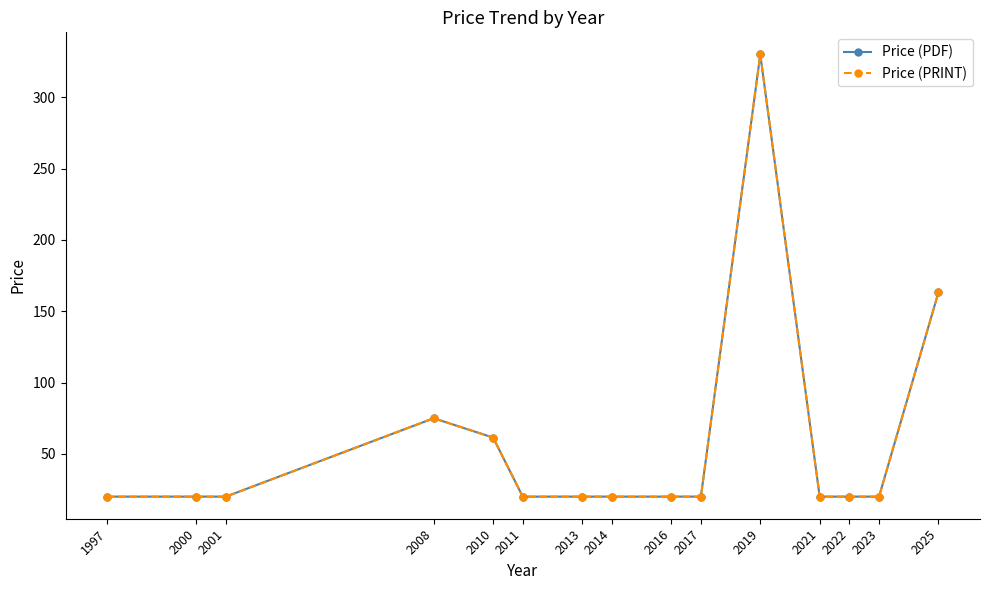

At how many categories does at least one series exceed 195?

1